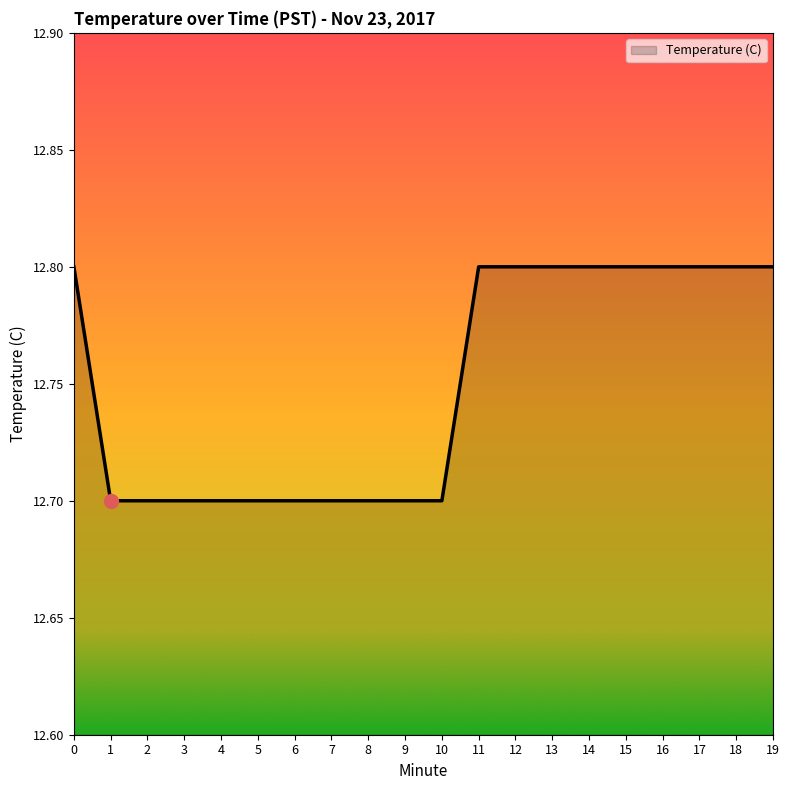

What is the approximate value at 19?

12.8